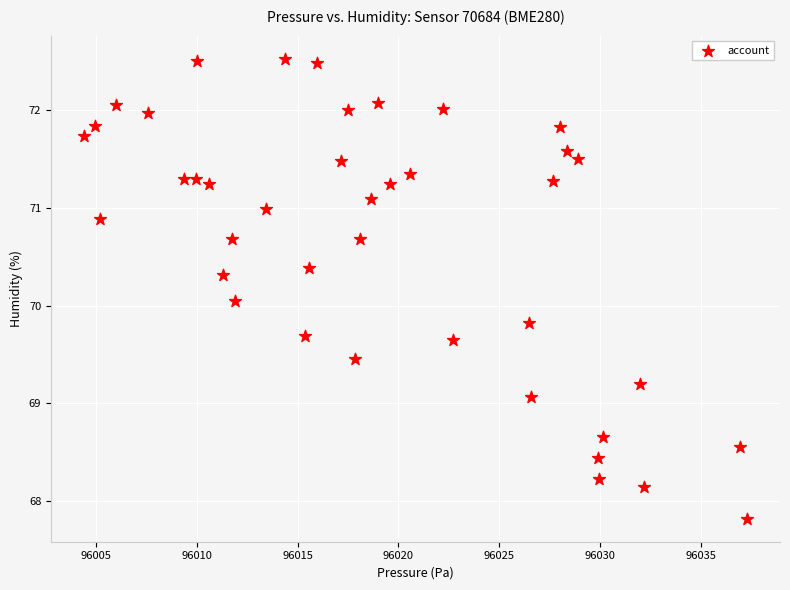

What is the range of X values (max minus min)?

32.9